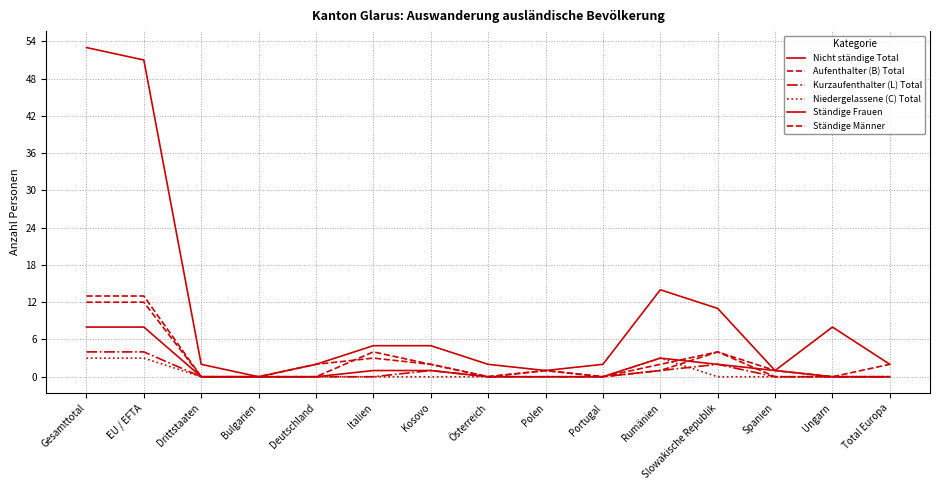

Which series changed the most between Österreich and Spanien?

Nicht ständige Total